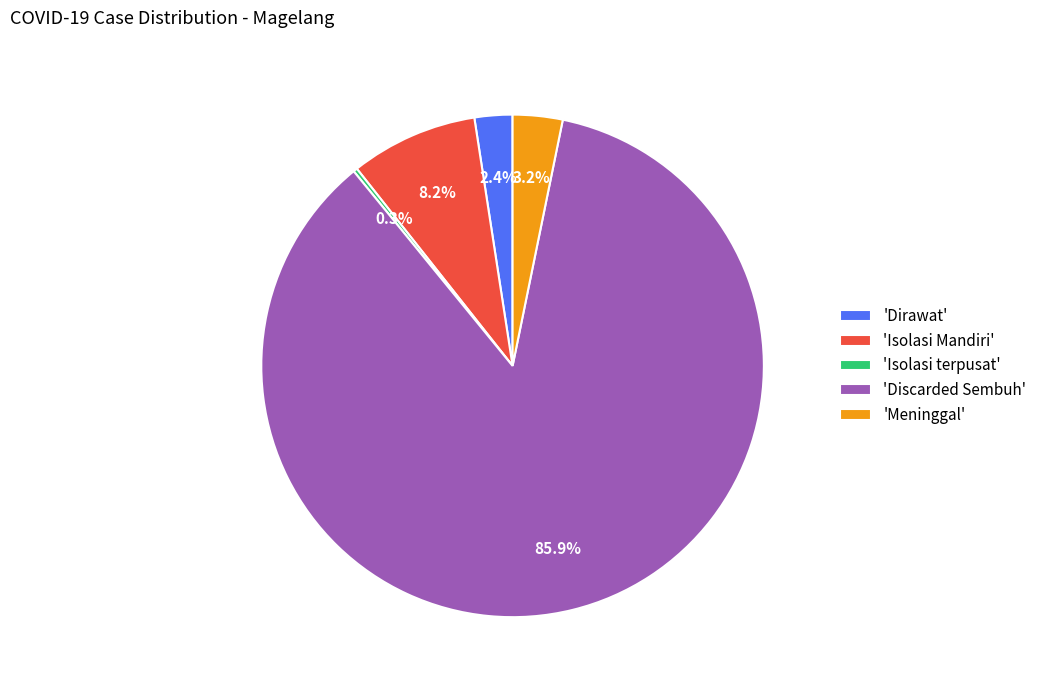

Is the sum of 'Isolasi Mandiri' and 'Discarded Sembuh' greater than half?

Yes